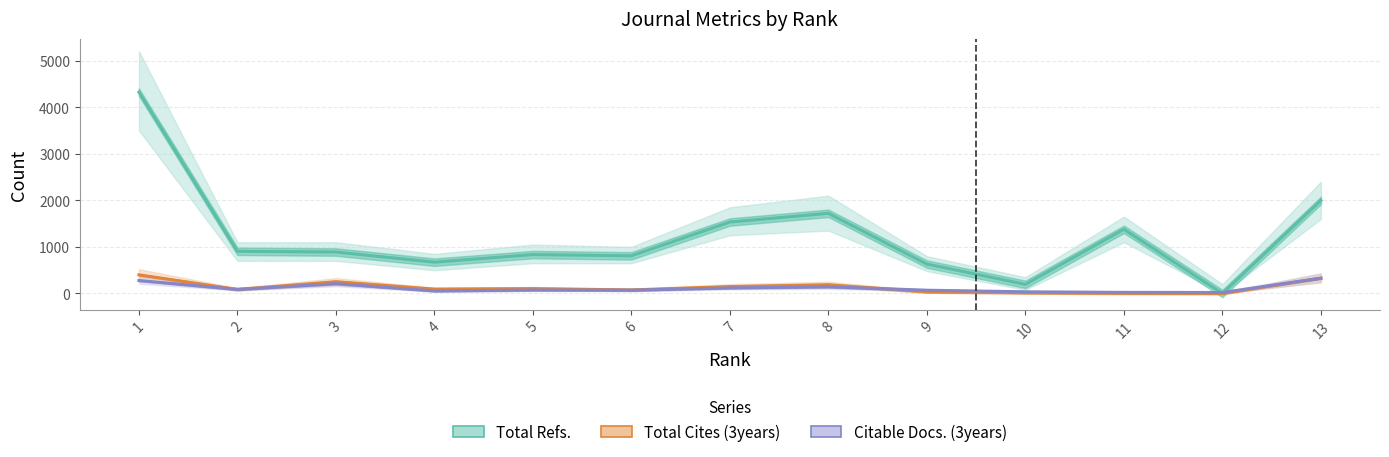

At which category is the sum across all series the highest?

1